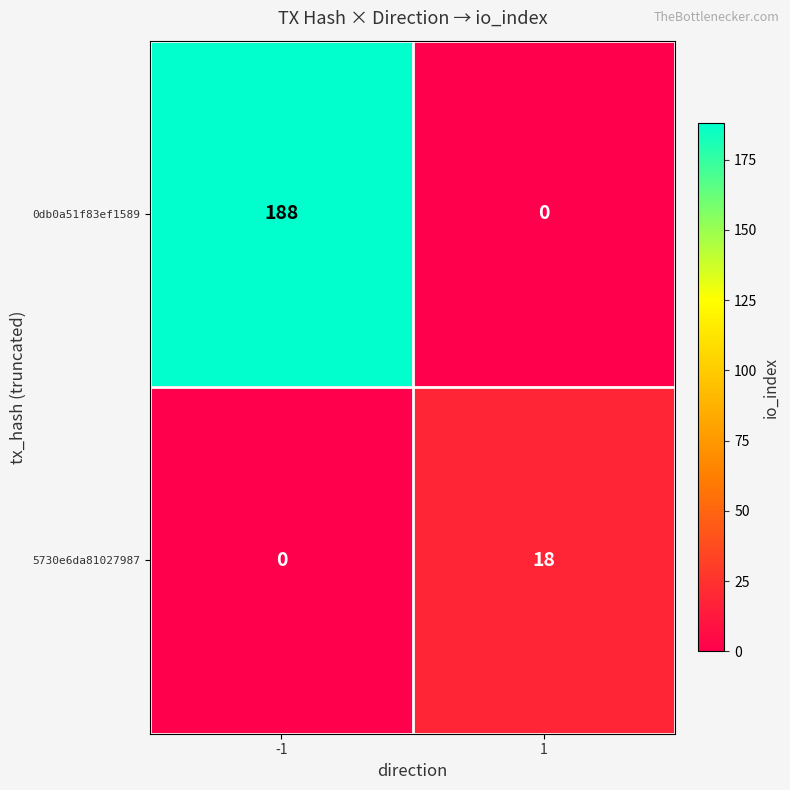

What is the spread (max minus min) of values at 1?

18